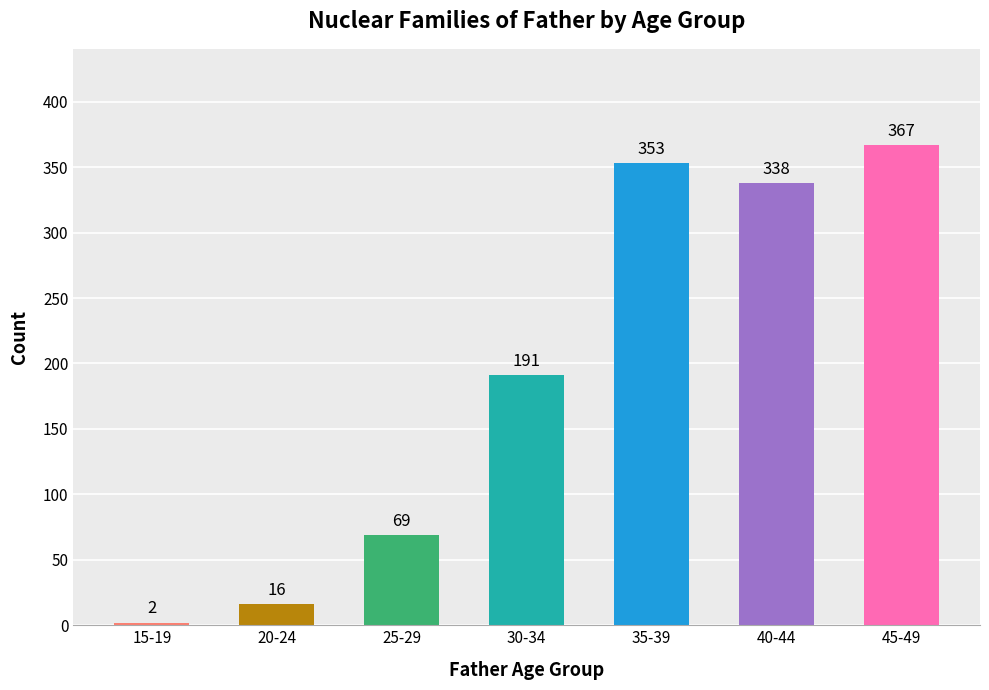

Where is the data nearest to the value 184?

30-34